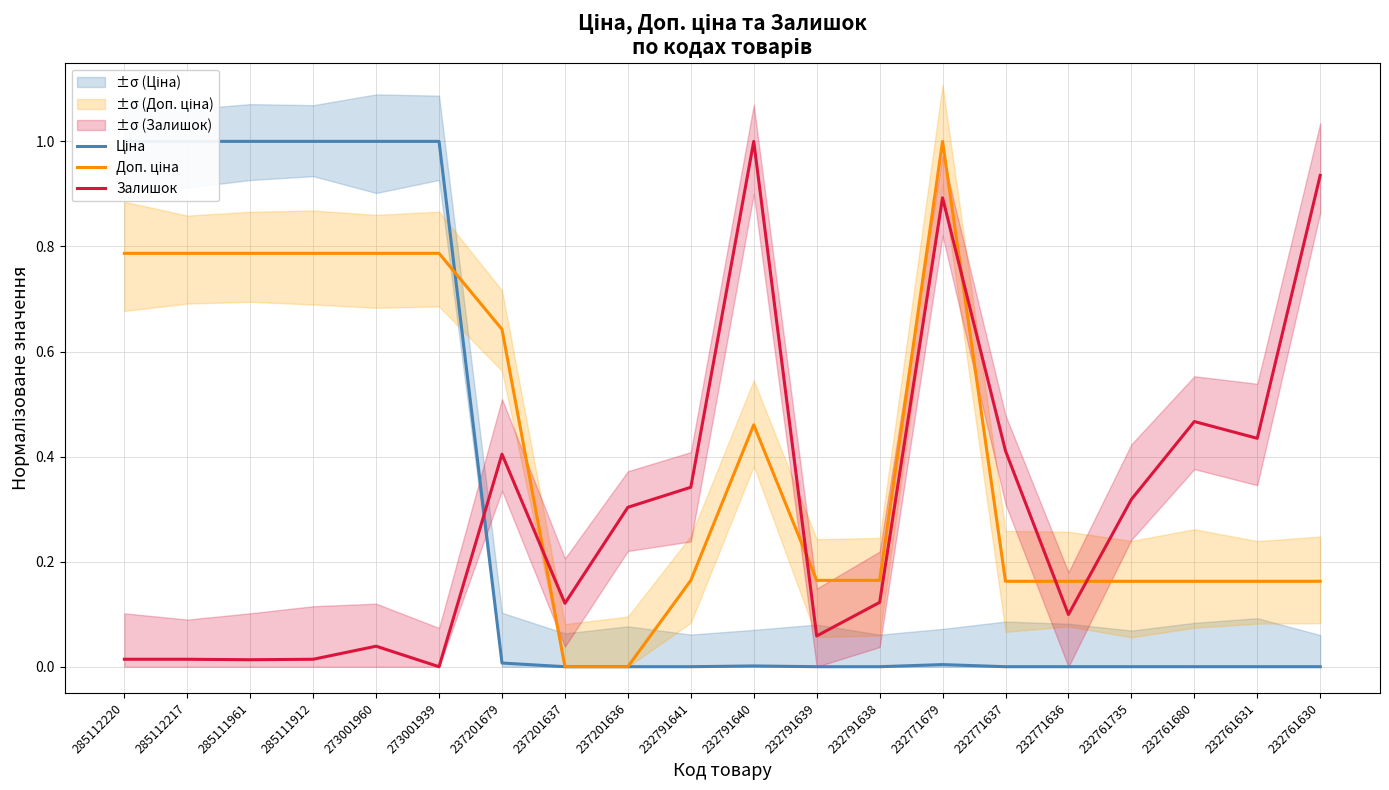

Which series has the largest range (max minus min)?

Ціна